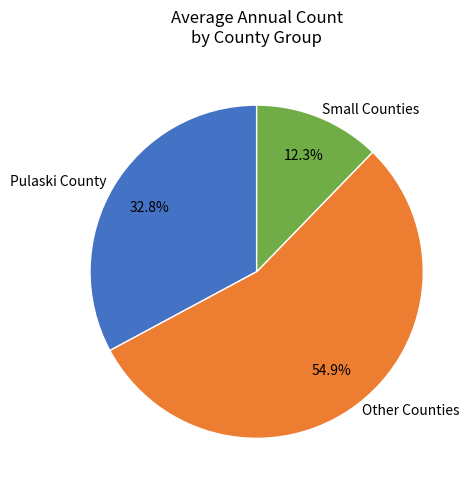

Does any single category account for the majority?

Yes